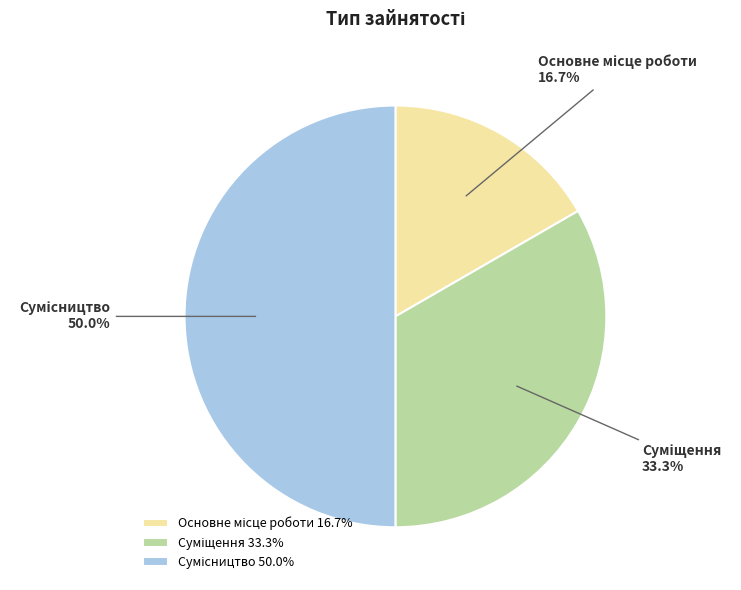

The Суміщення slice represents 33% of the pie. True or false?

True